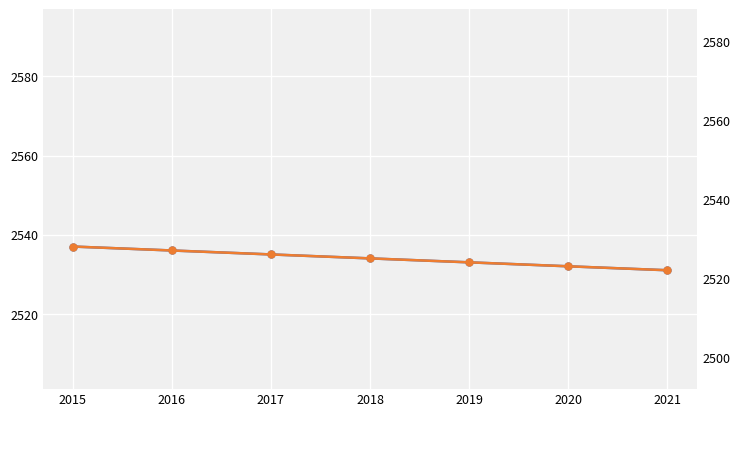

How many distinct data groups are displayed?

2